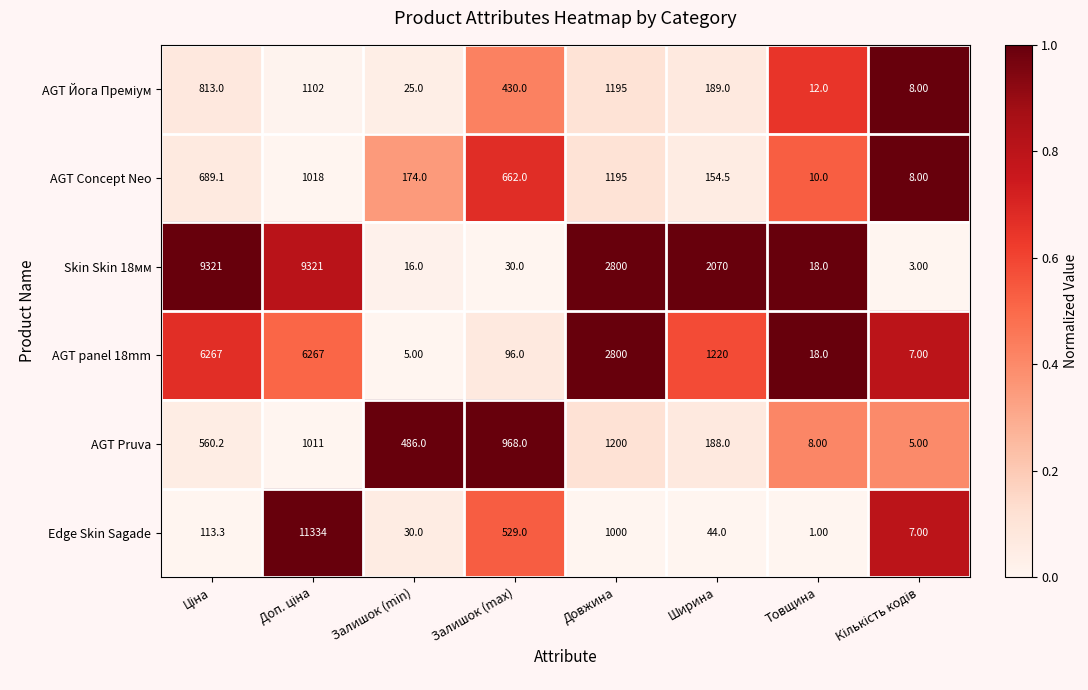

Which series has the largest range (max minus min)?

Edge Skin Sagade